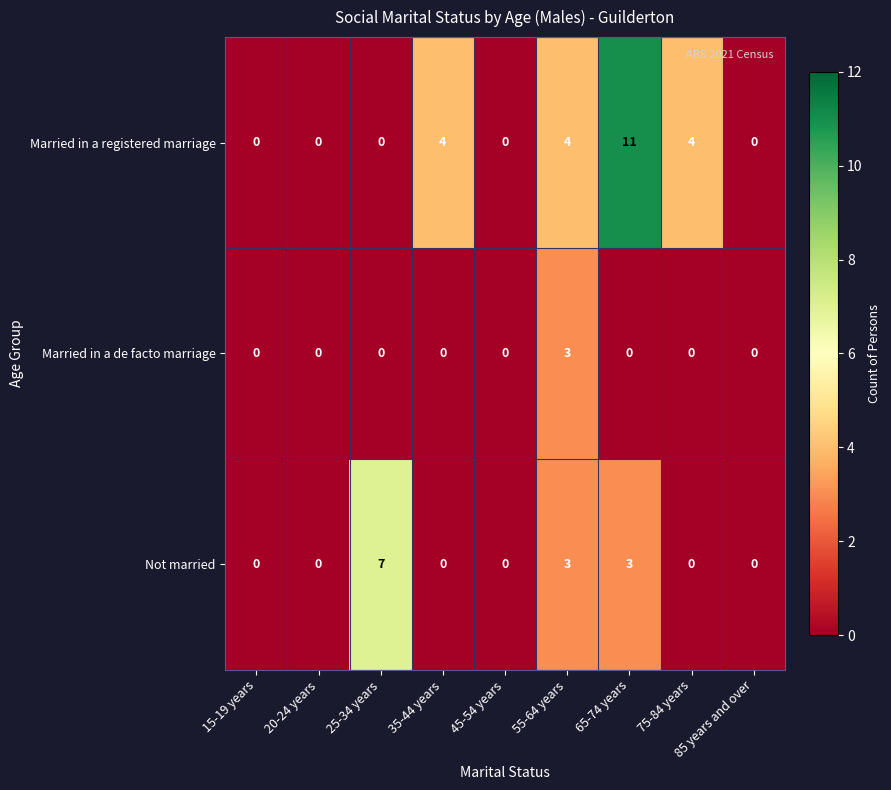

Read the Married in a registered marriage value at 35-44 years, to the nearest 5.

5